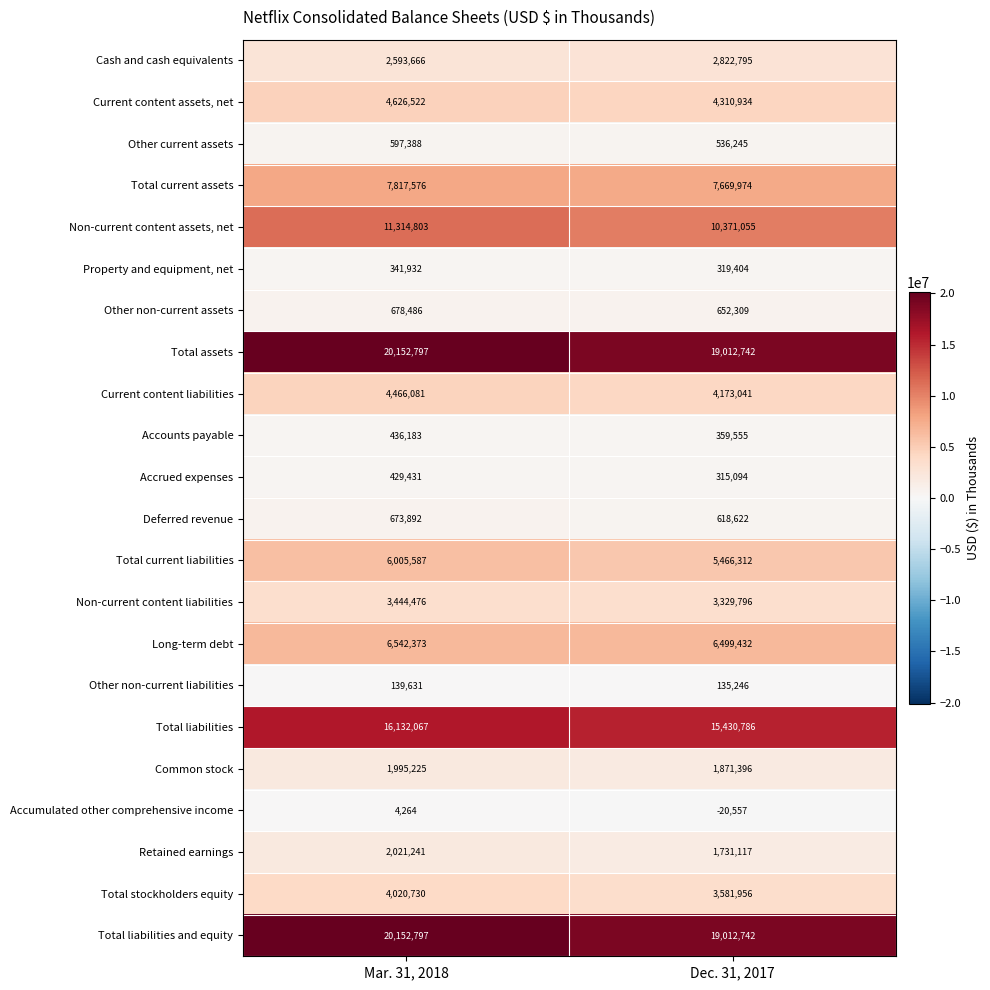

The Retained earnings series shows 1731117 at Dec. 31, 2017. True or false?

True